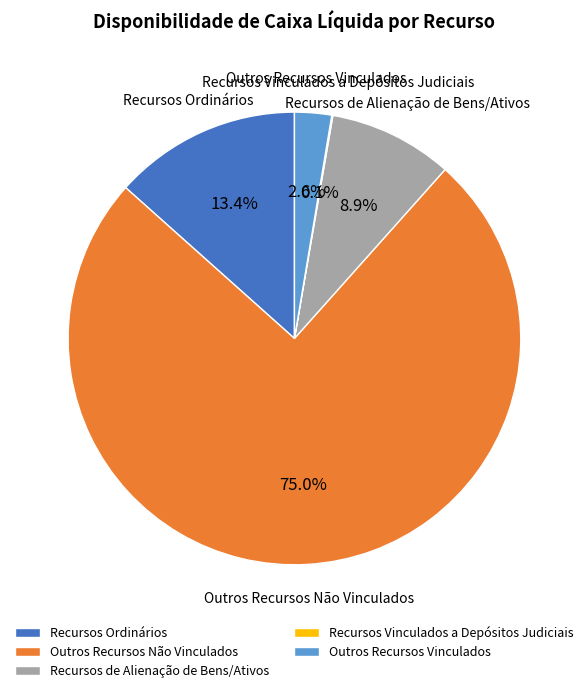

Approximately how many times larger is the value at Recursos Ordinários compared to Outros Recursos Não Vinculados?

0.2